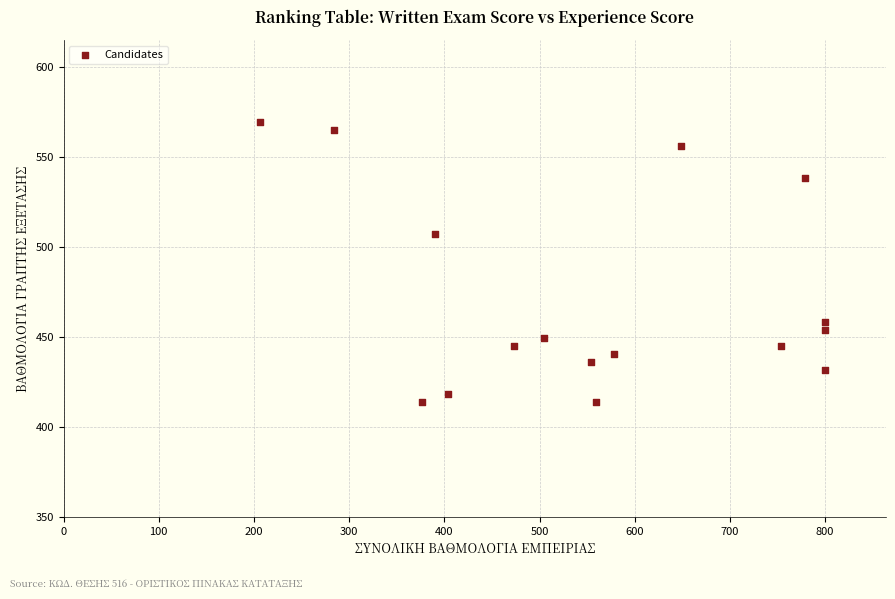

What is the range of X values (max minus min)?

593.9